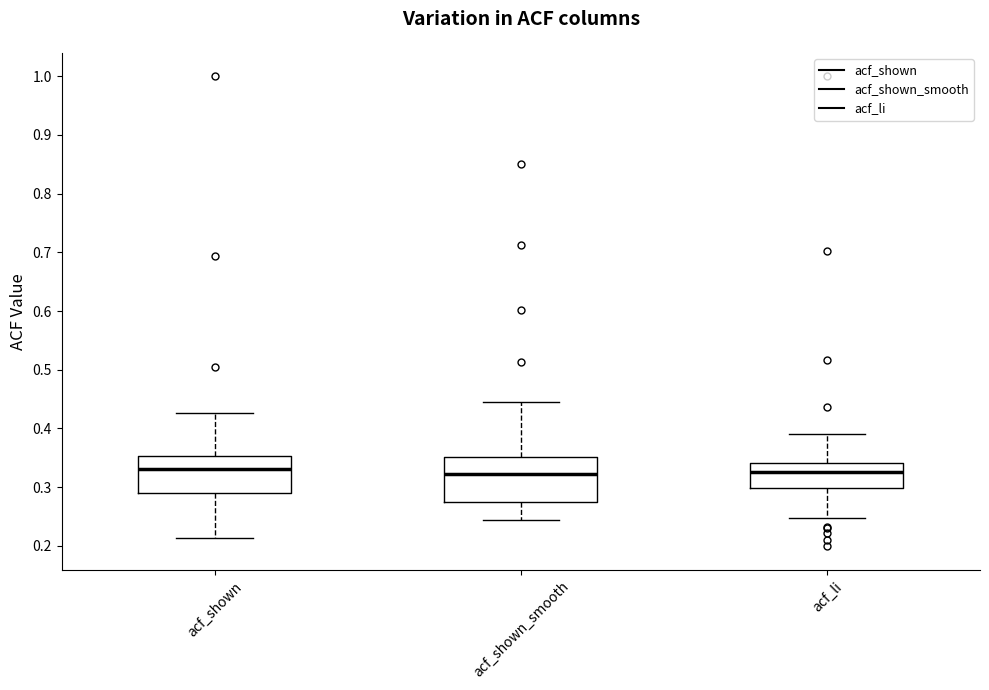

Reading left to right, read every box against the y-axis: the position of its median line, the range the box covers, and the ends of its whiskers. The values are not printed on the chart, so give them approximately, as read against the axis.

acf_shown: median 0.33, box 0.29 to 0.35, whiskers 0.21 to 0.43
acf_shown_smooth: median 0.32, box 0.27 to 0.35, whiskers 0.24 to 0.45
acf_li: median 0.33, box 0.30 to 0.34, whiskers 0.25 to 0.39